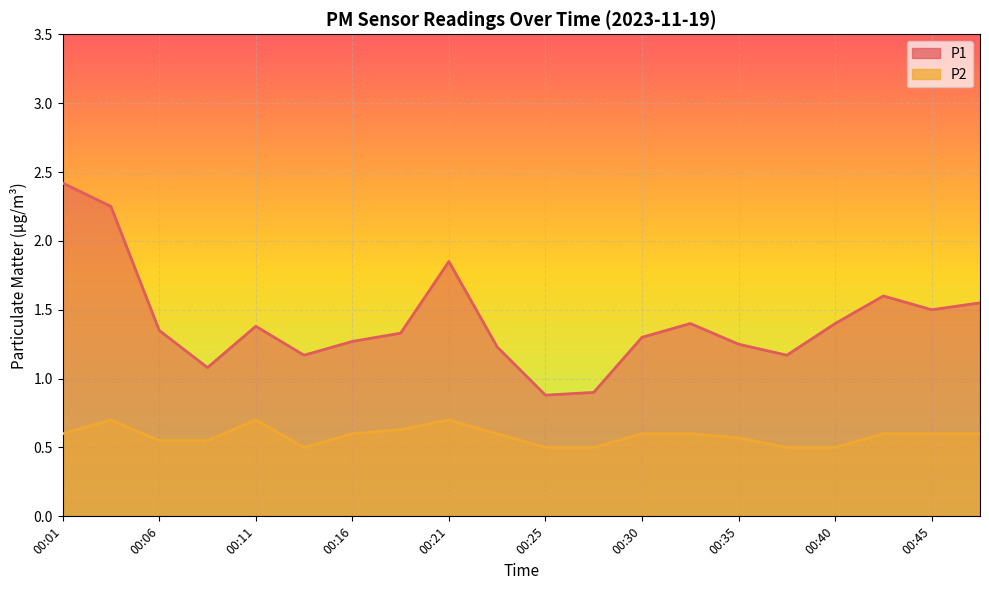

At which category is the sum across all series the highest?

00:01